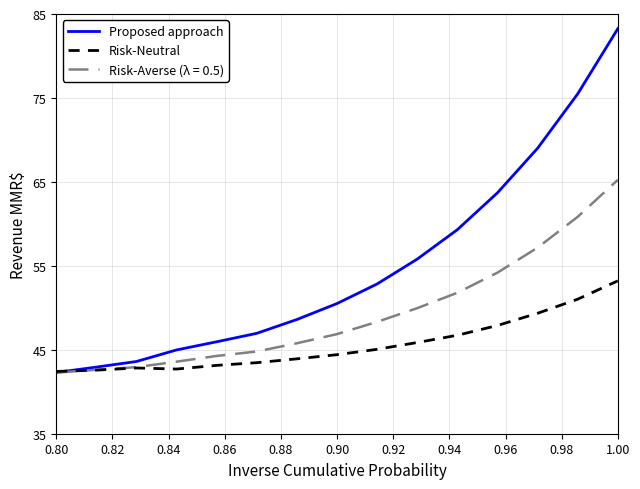

Rank the series by their maximum value, from highest to lowest.

Proposed approach, Risk-Averse (λ = 0.5), Risk-Neutral